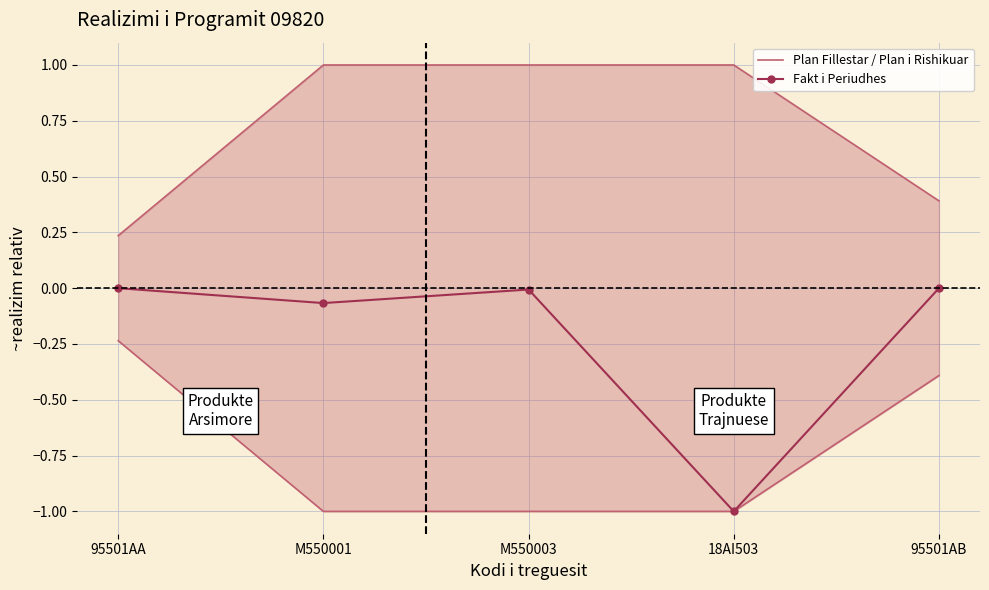

Which series has the largest total across all categories?

Plan Fillestar / Plan i Rishikuar